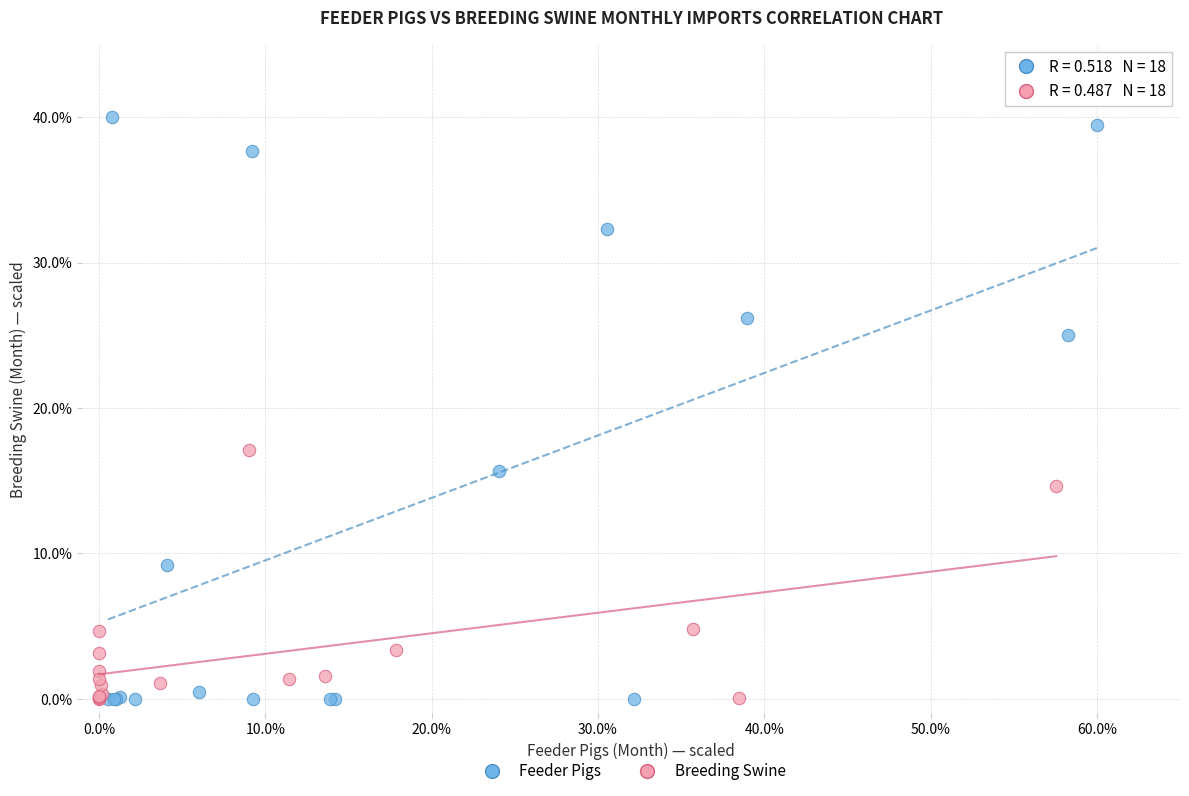

Which series has the widest spread of Y values?

Feeder Pigs